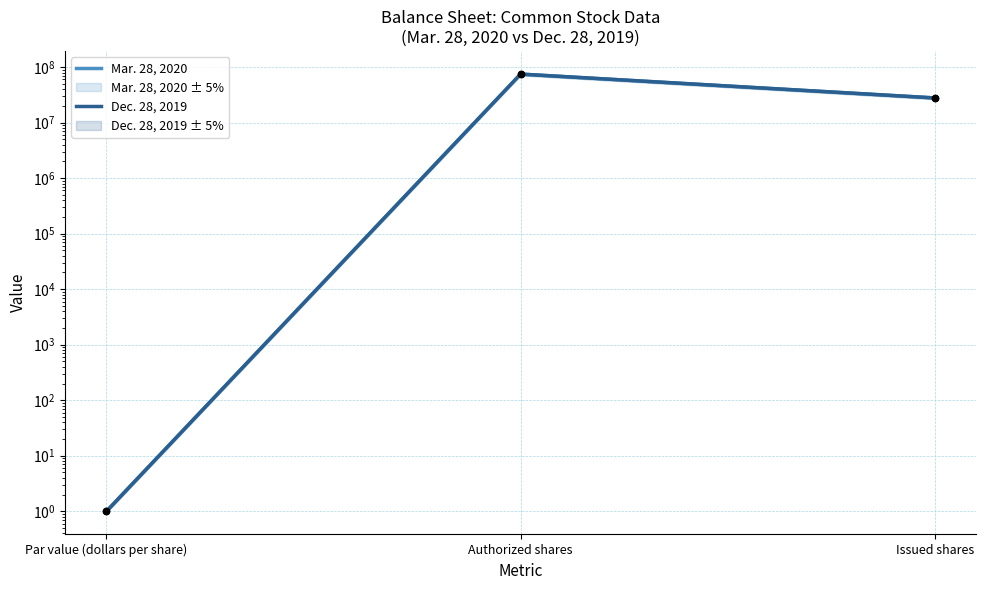

Which series reaches the minimum Y coordinate?

Mar. 28, 2020